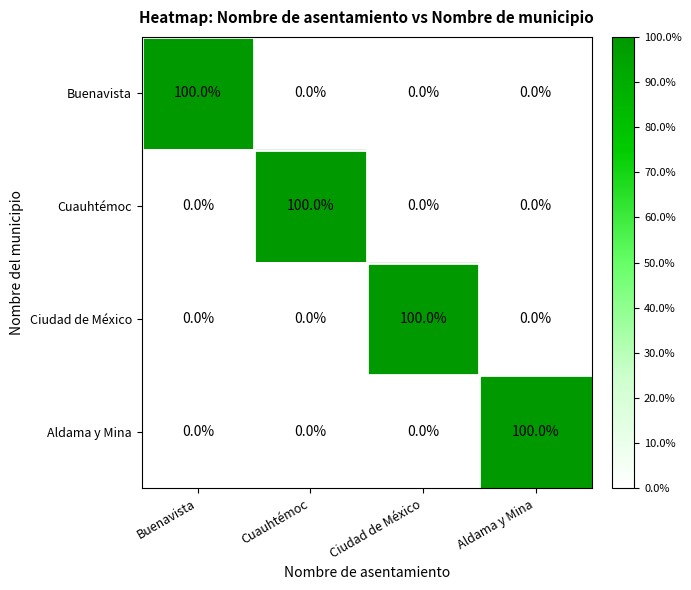

At how many categories does at least one series exceed 92?

4